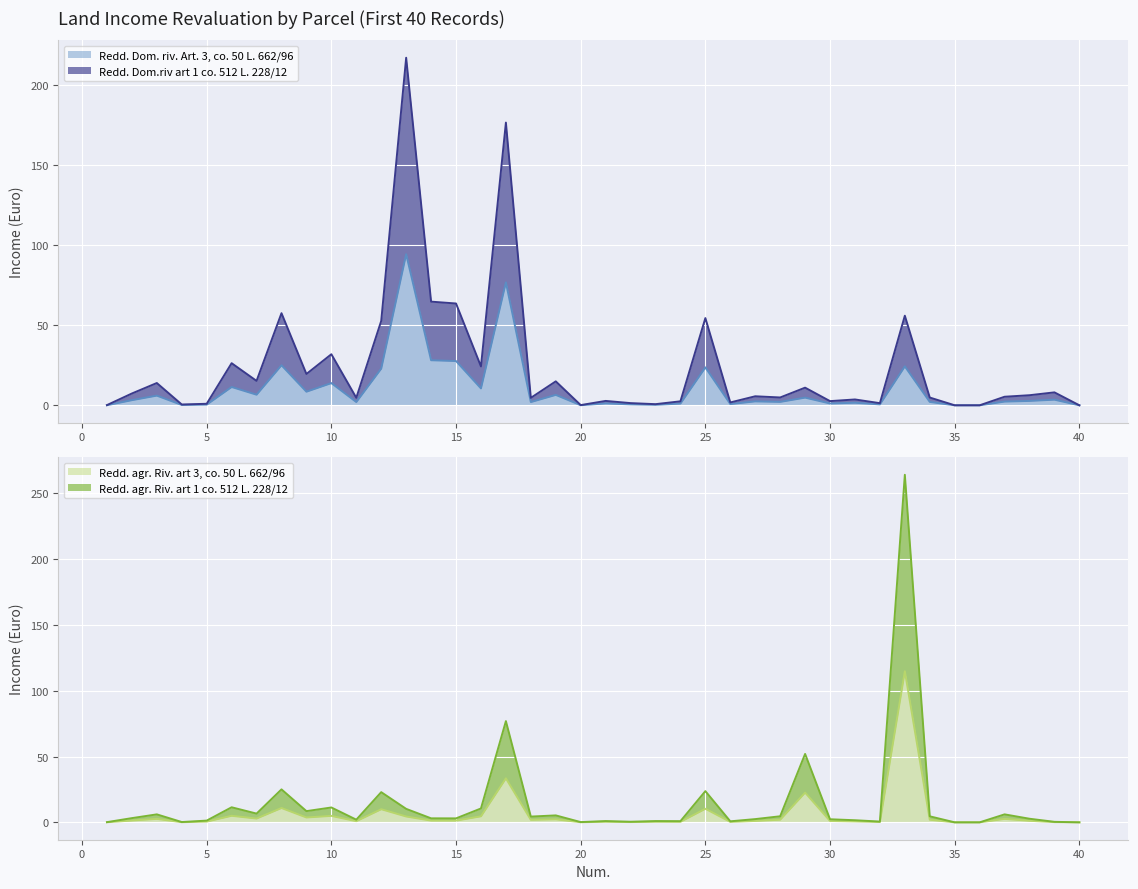

How many interior local valleys does the Redd. agr. Riv. art 1 co. 512 L. 228/12 series have?

11